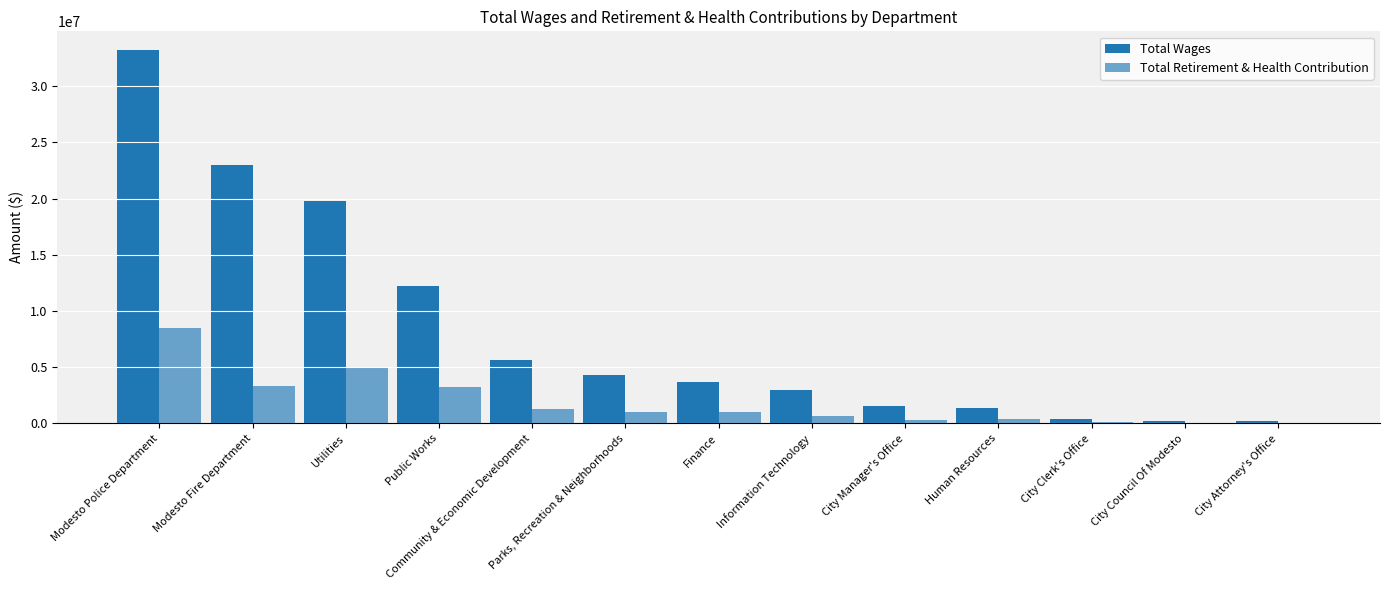

Are the bars horizontal?

No